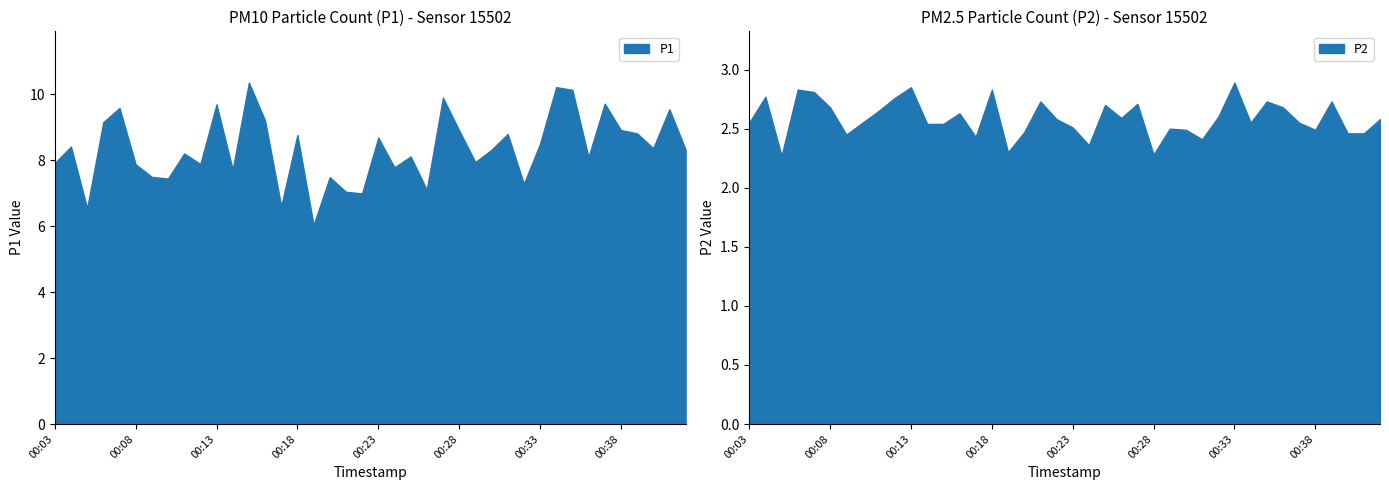

Is the value of P1 at 00:27 greater than the value of P2 at 00:28?

Yes